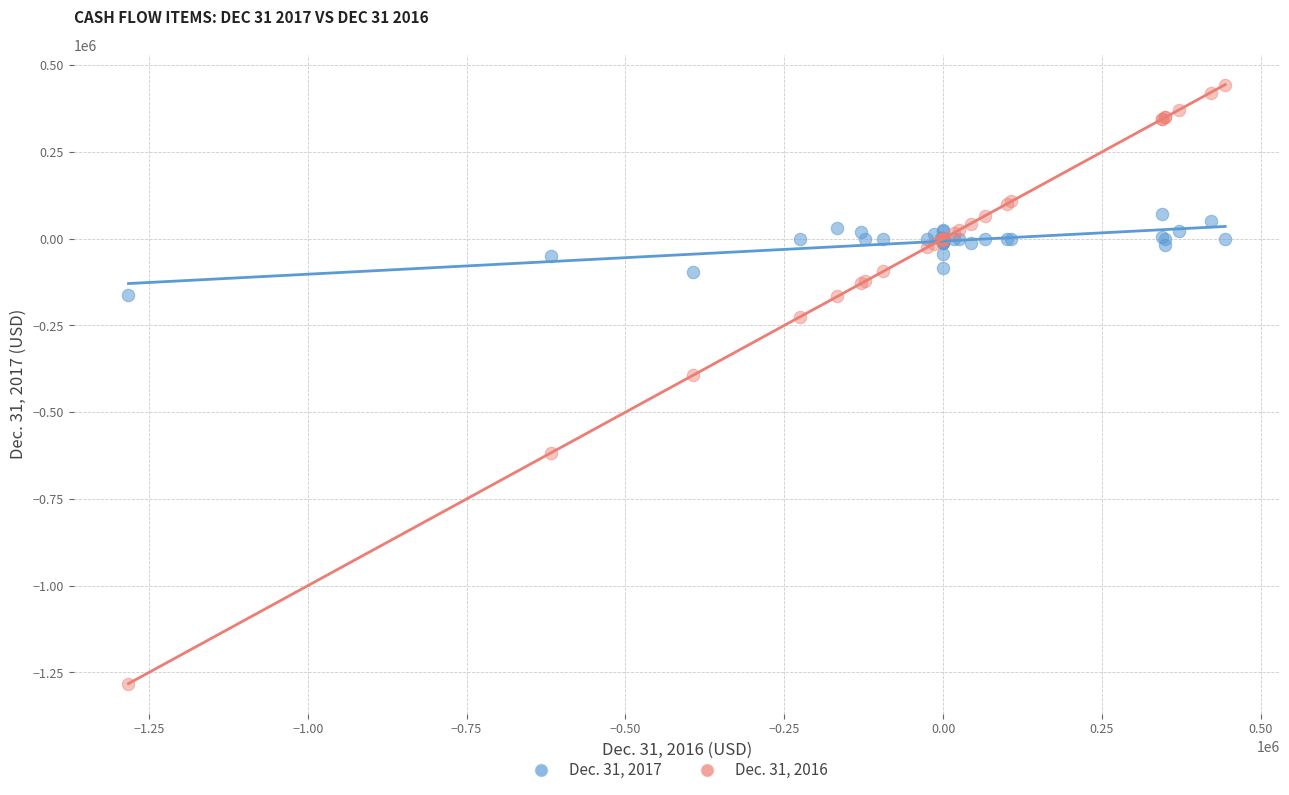

Which series has the widest spread of Y values?

Dec. 31, 2016